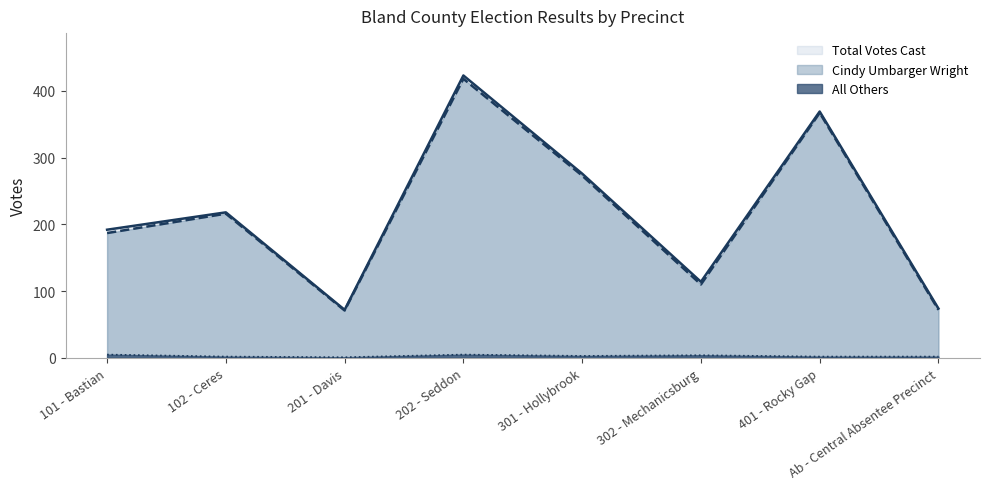

Where is the first local maximum for Cindy Umbarger Wright?

102 - Ceres